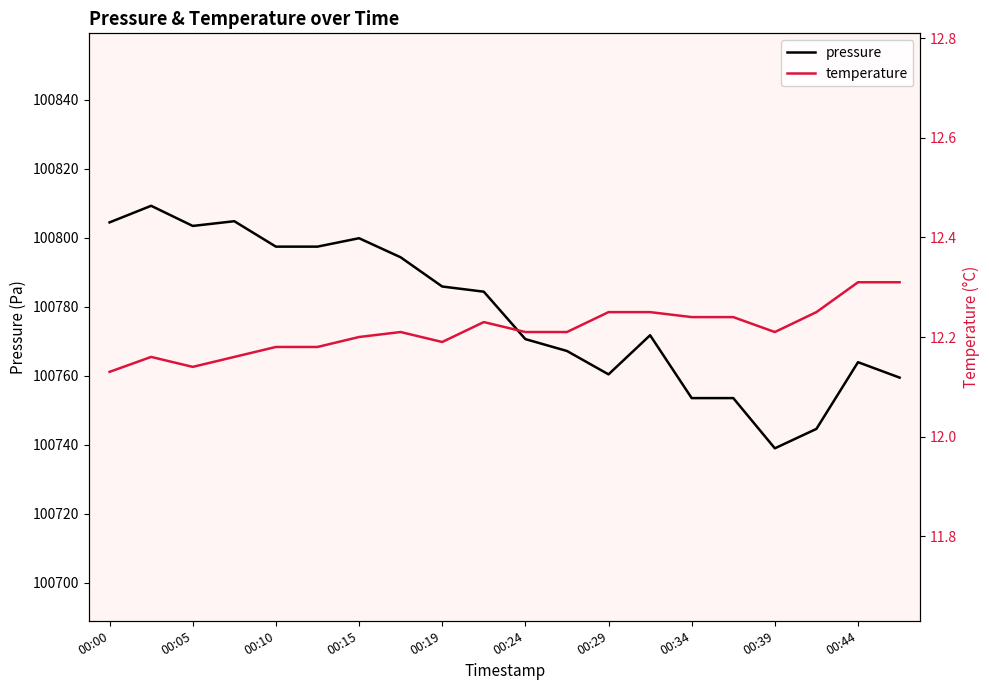

How many lines are shown in the chart?

2